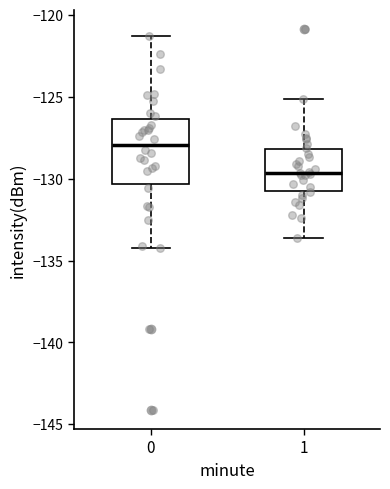

Reading left to right, read every box against the y-axis: the position of its median line, the range the box covers, and the ends of its whiskers. The values are not printed on the chart, so give them approximately, as read against the axis.

0: median -128.0, box -130.5 to -126.5, whiskers -134.0 to -121.5
1: median -129.5, box -130.5 to -128.0, whiskers -133.5 to -125.0